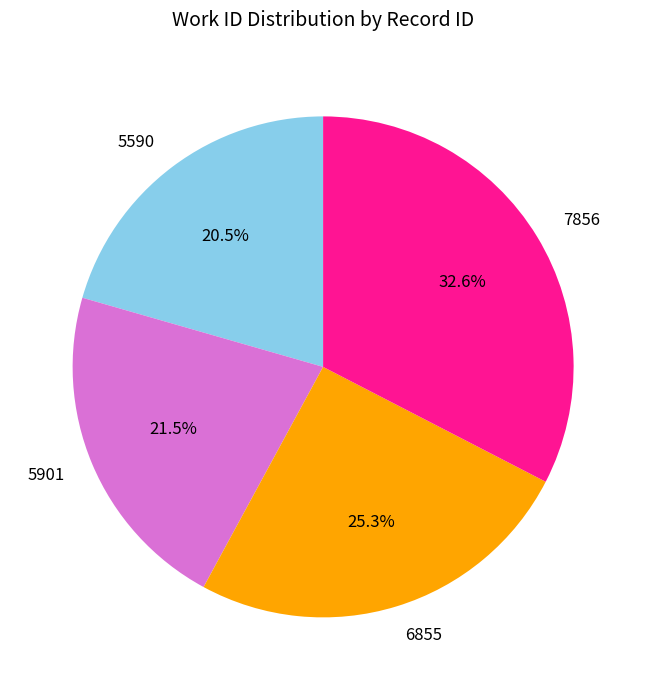

To the nearest percent, what is the average slice percentage?

25%